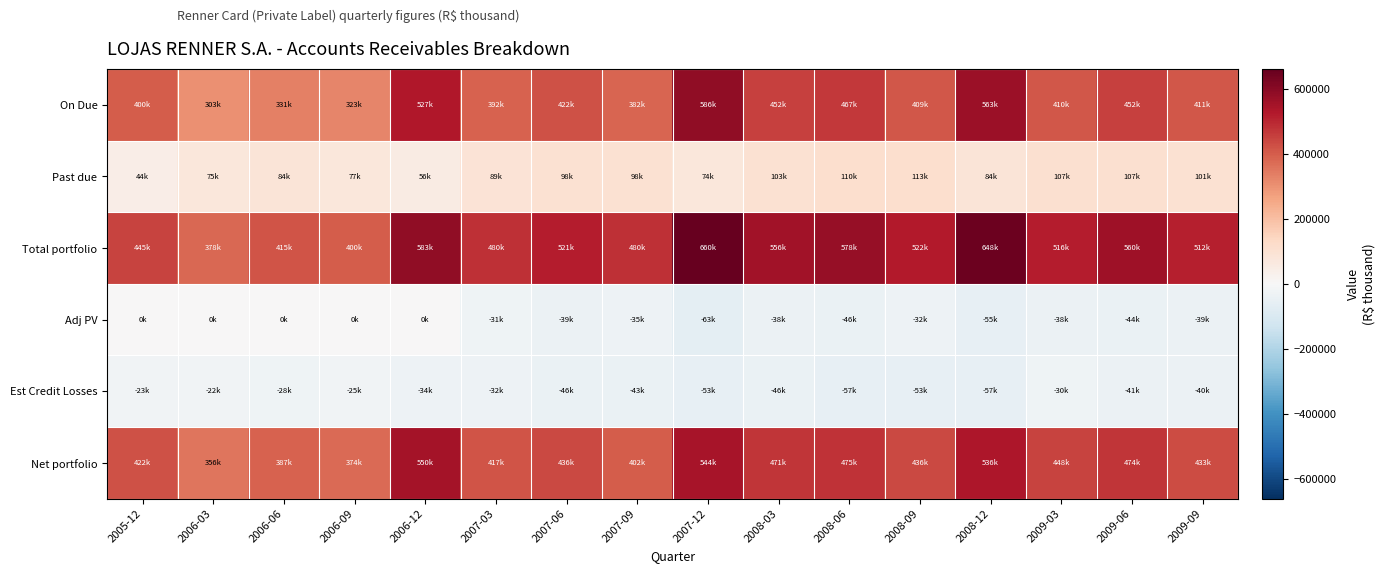

How many categories are shown in the chart?

16